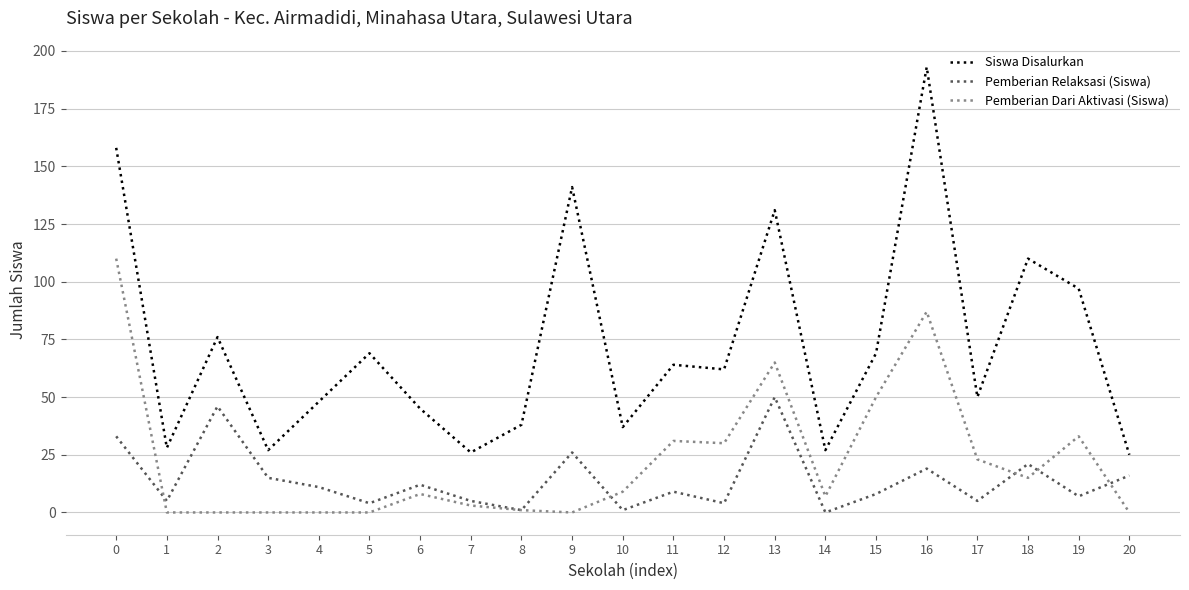

Reading left to right, extract all data points from this chart.

Siswa Disalurkan: 158	28	76	27	48	69	45	26	38	141	37	64	62	131	27	69	193	50	110	97	25
Pemberian Relaksasi (Siswa): 33	5	46	15	11	4	12	5	1	26	1	9	4	50	0	8	19	5	21	7	16
Pemberian Dari Aktivasi (Siswa): 110	0	0	0	0	0	8	3	1	0	9	31	30	65	7	50	87	23	15	33	0